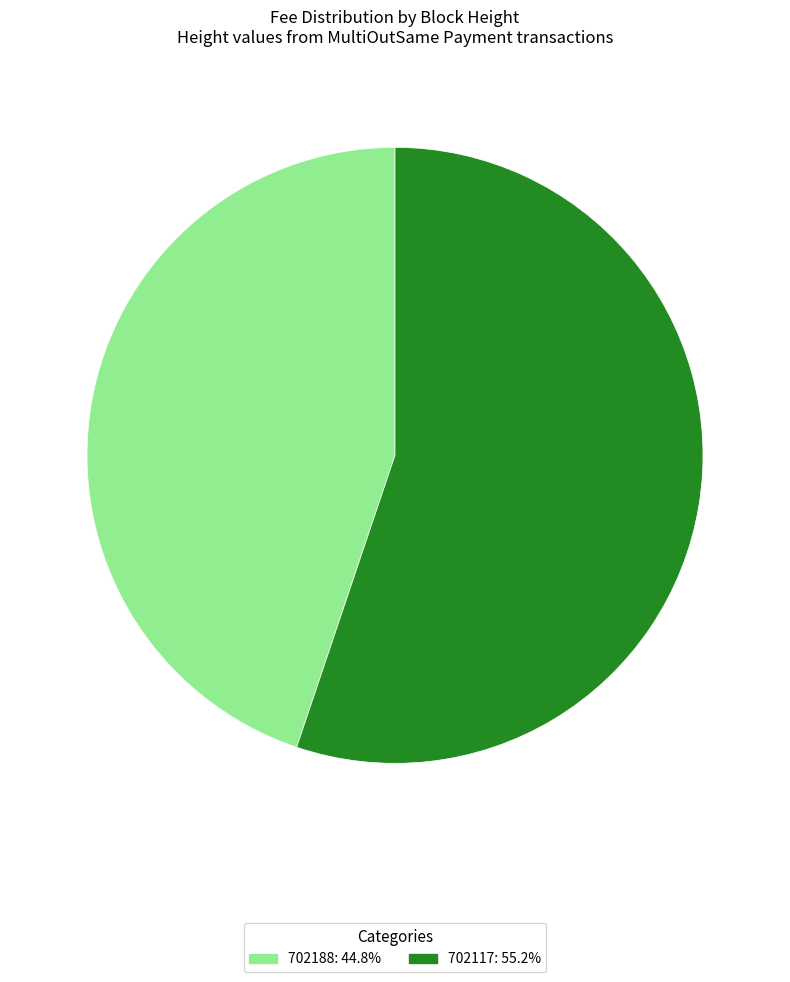

True or false: 702188 accounts for 53% of the total.

False